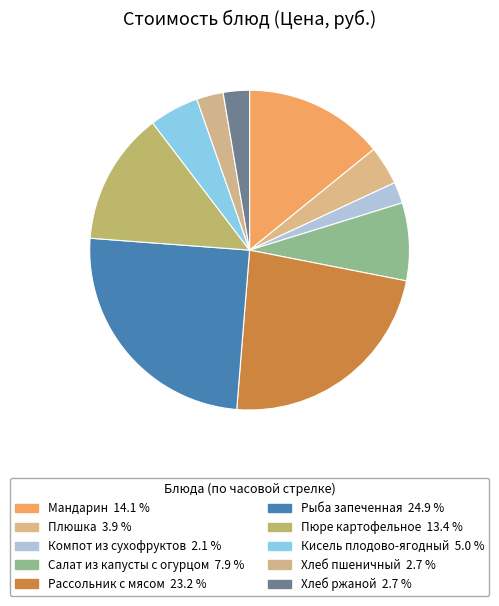

How many segments does this pie chart have?

10